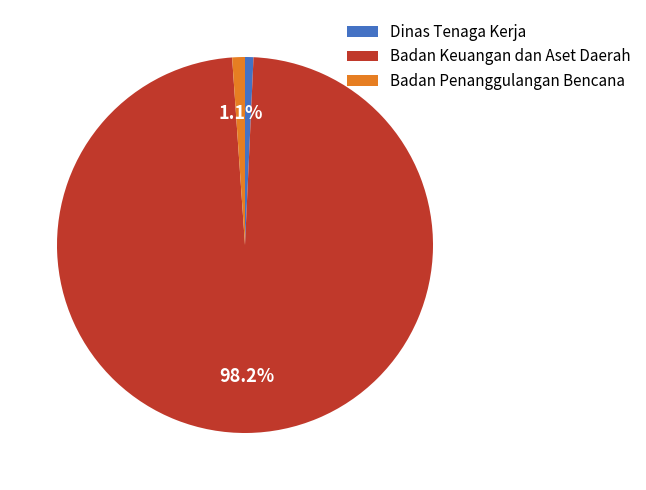

Count the number of slices in the pie.

3